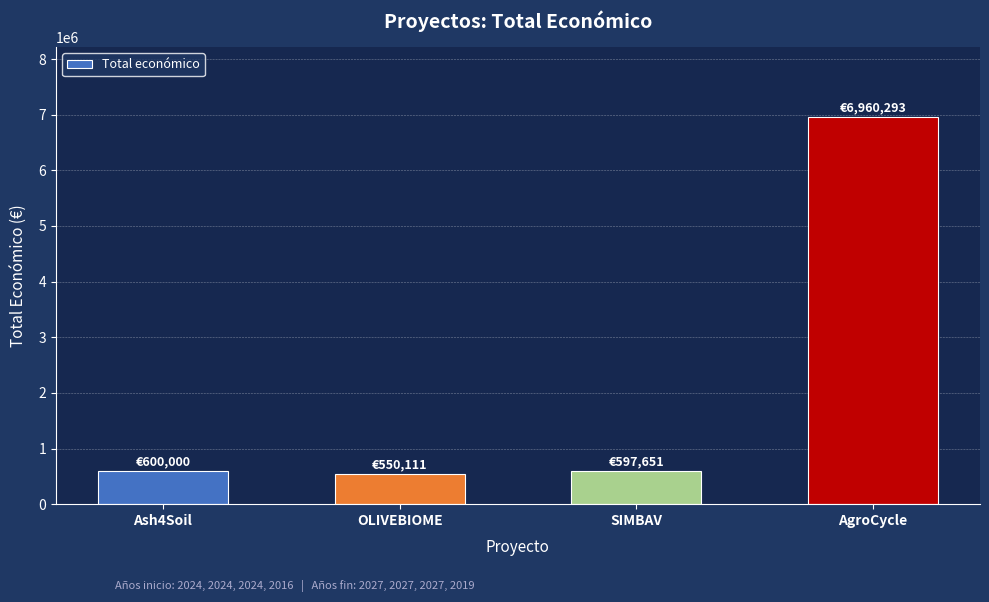

How many values are below 600000?

2